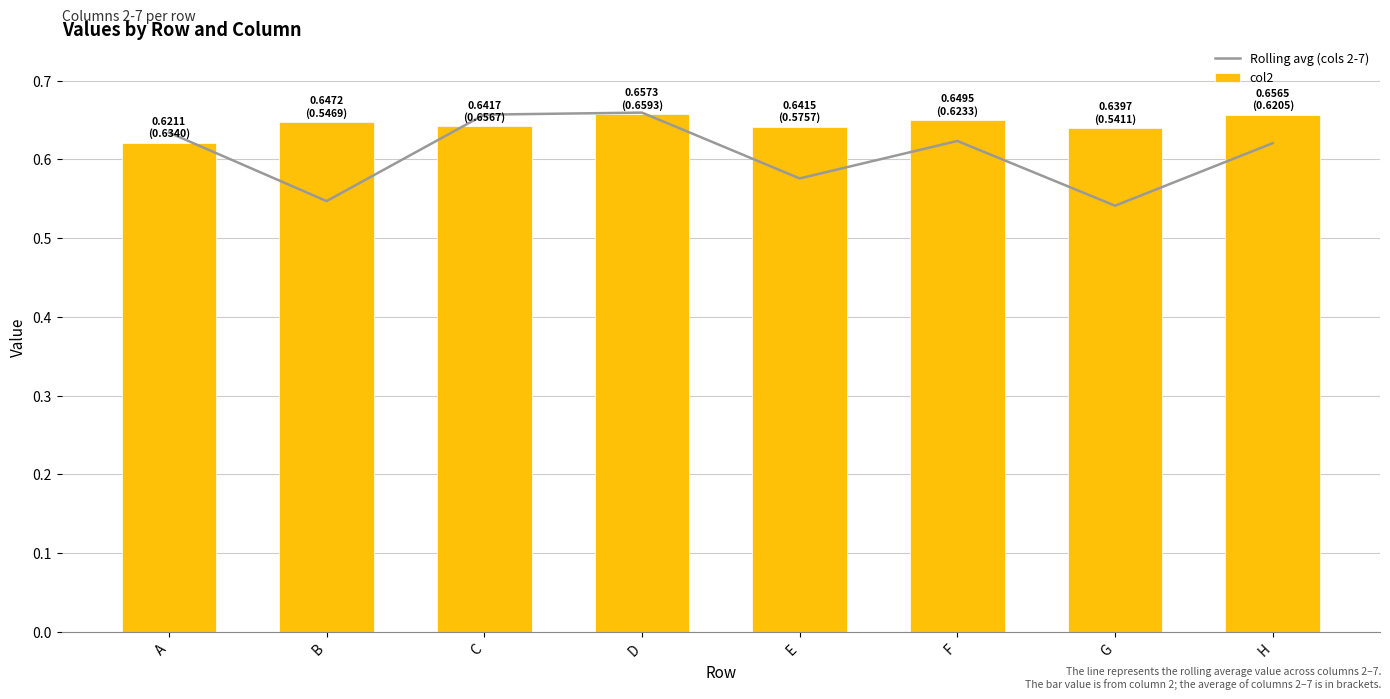

Rank the series by their maximum value, from lowest to highest.

col2, Rolling avg (cols 2-7)